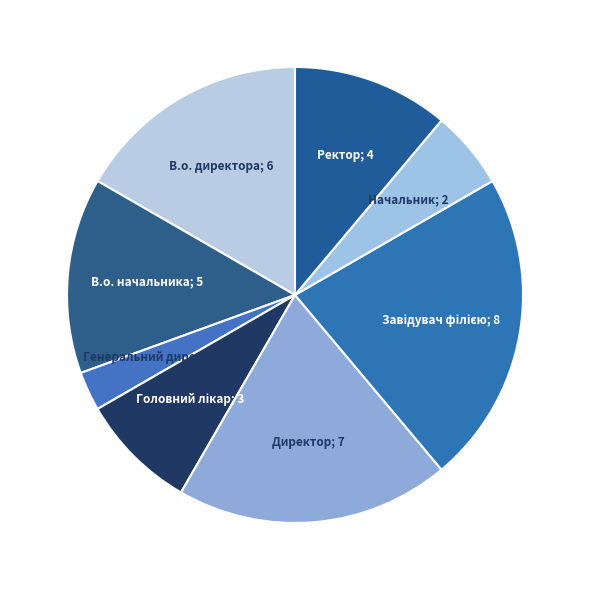

How many segments does this pie chart have?

8